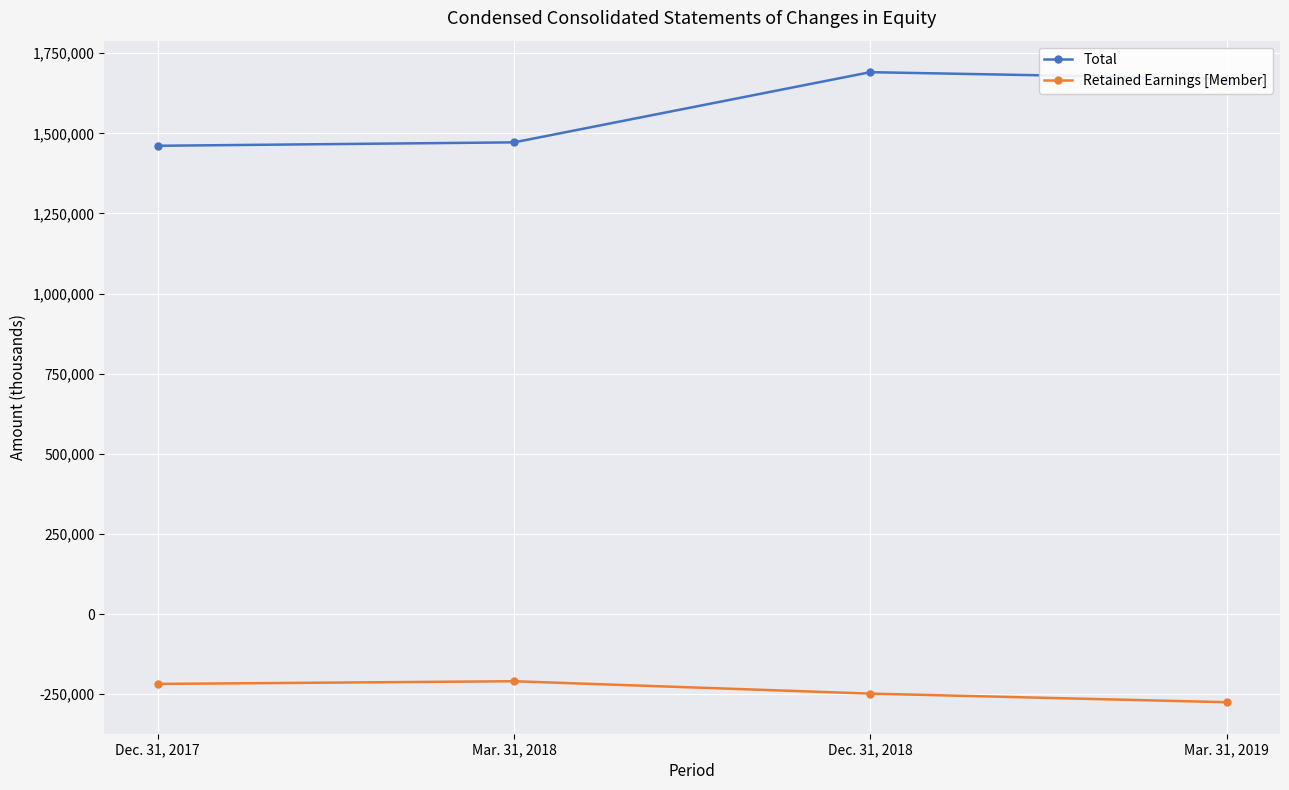

How many lines are shown in the chart?

2